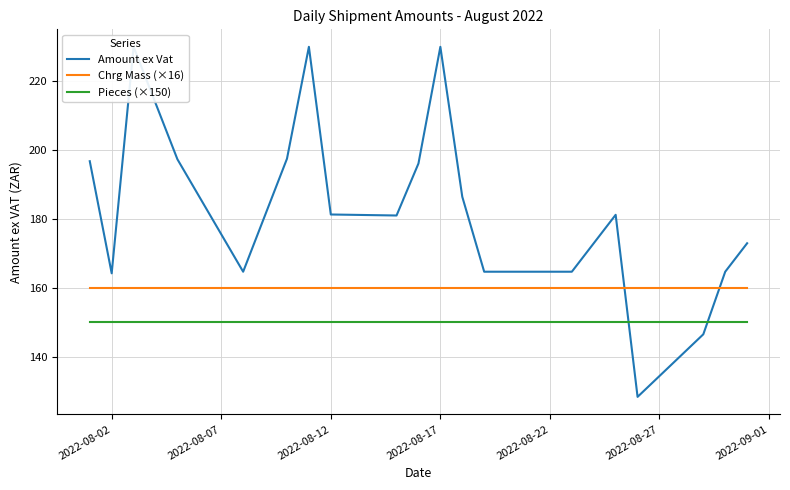

True or false: Pieces (×150) and Chrg Mass (×16) cross at least once.

False